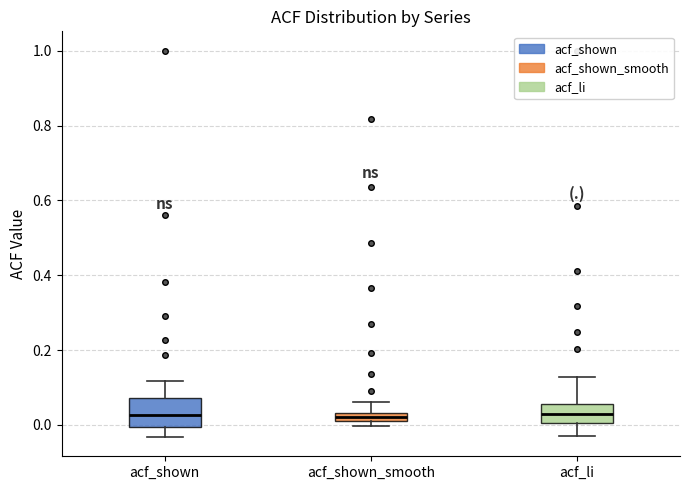

Where is the lower edge of the box for acf_shown on the y-axis? The values are not printed on the chart, so give them approximately, as read against the axis.

0.00